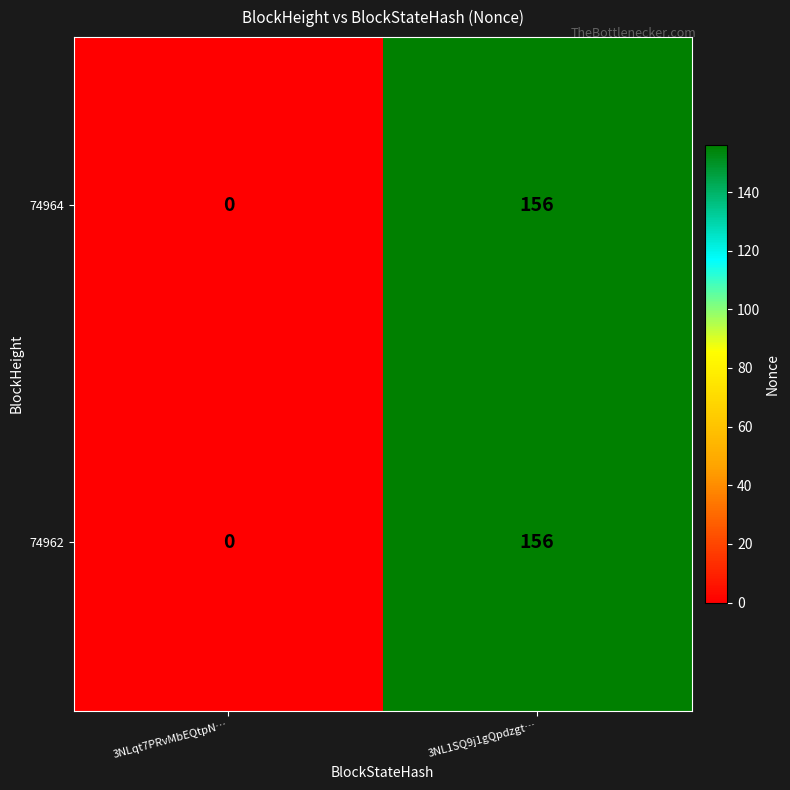

Which category has the lowest value across all series?

3NLqt7PRvMbEQtpN…